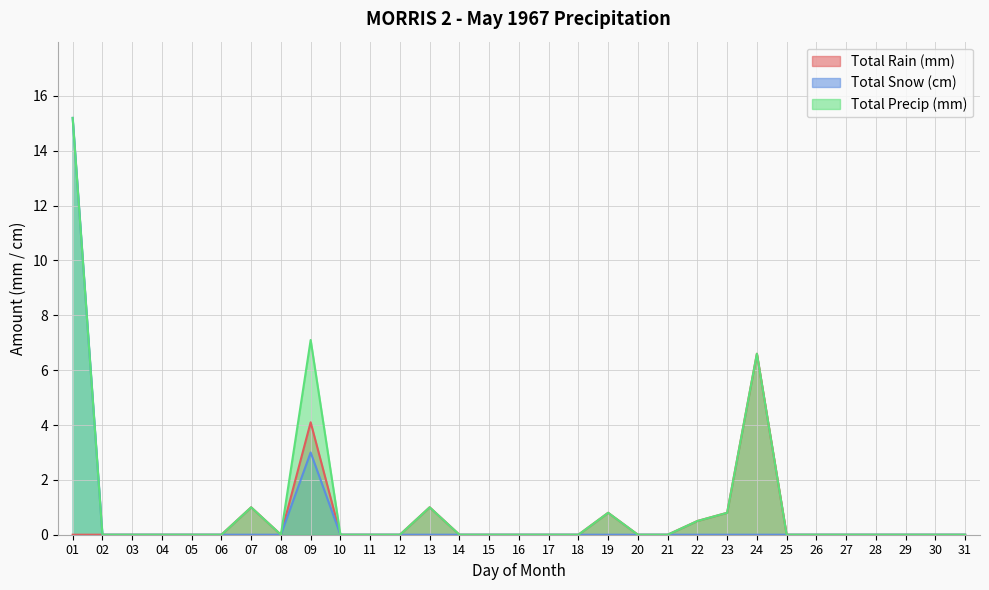

Is the value of Total Precip (mm) at 31 greater than the value of Total Rain (mm) at 13?

No